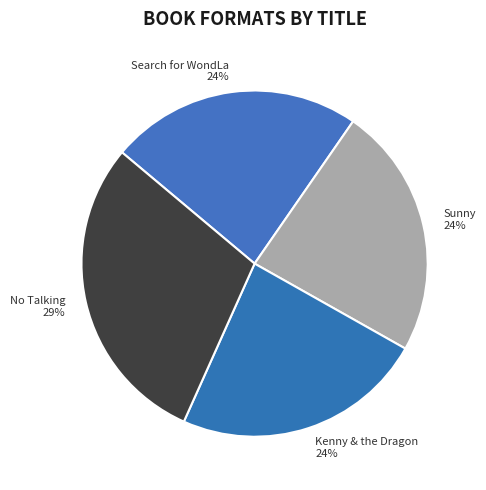

Does No Talking represent more than half of the total?

No